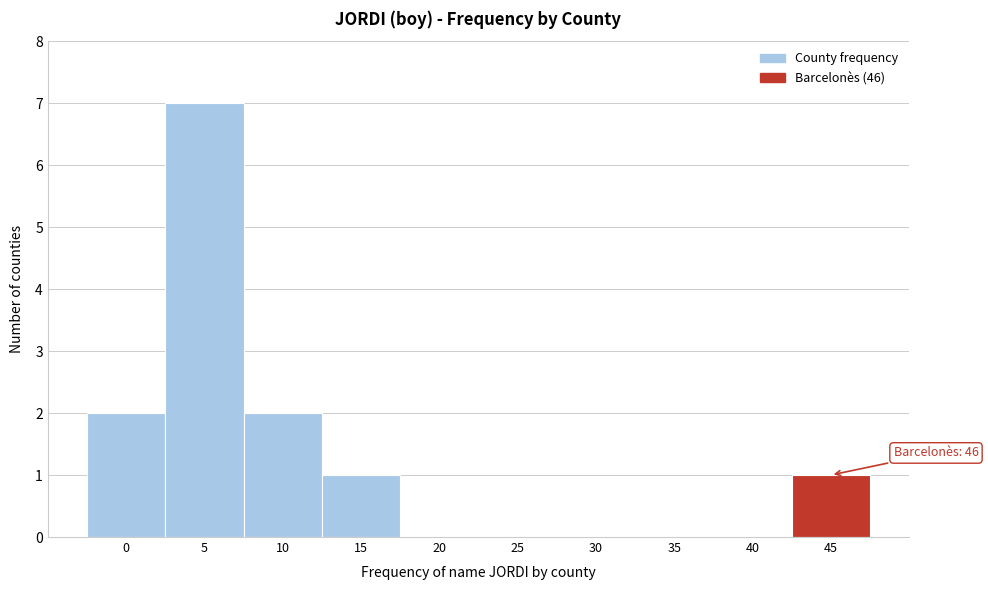

Reading left to right, extract all data points from this chart.

0=2	5=7	10=2	15=1	20=0	25=0	30=0	35=0	40=0	45=1